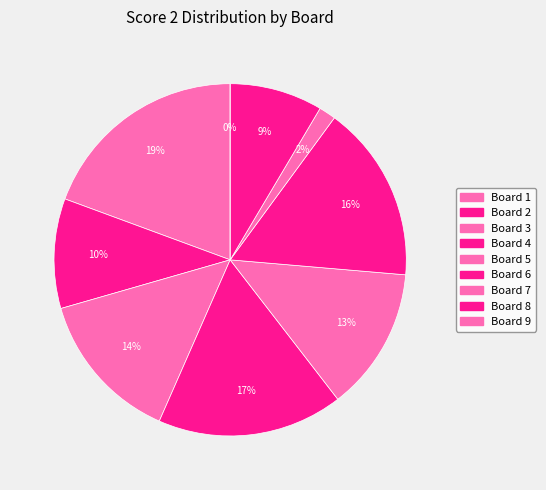

To the nearest percent, what portion does Board 4 represent?

17%